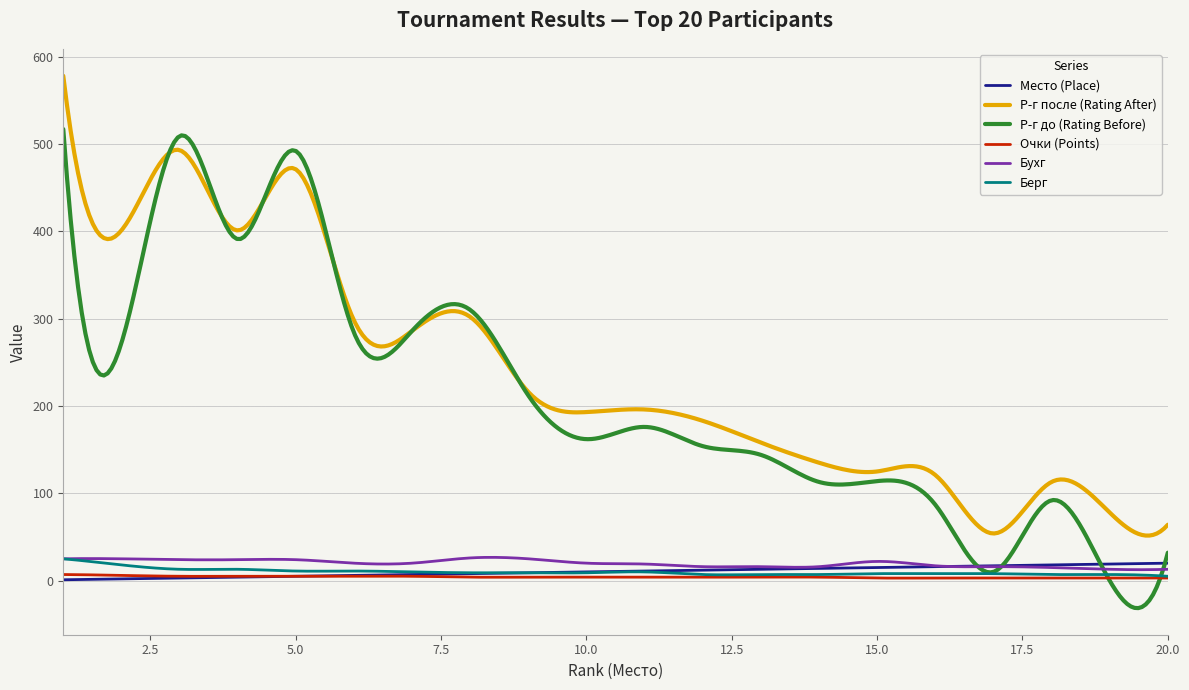

What is the maximum value shown in the chart?

578.0